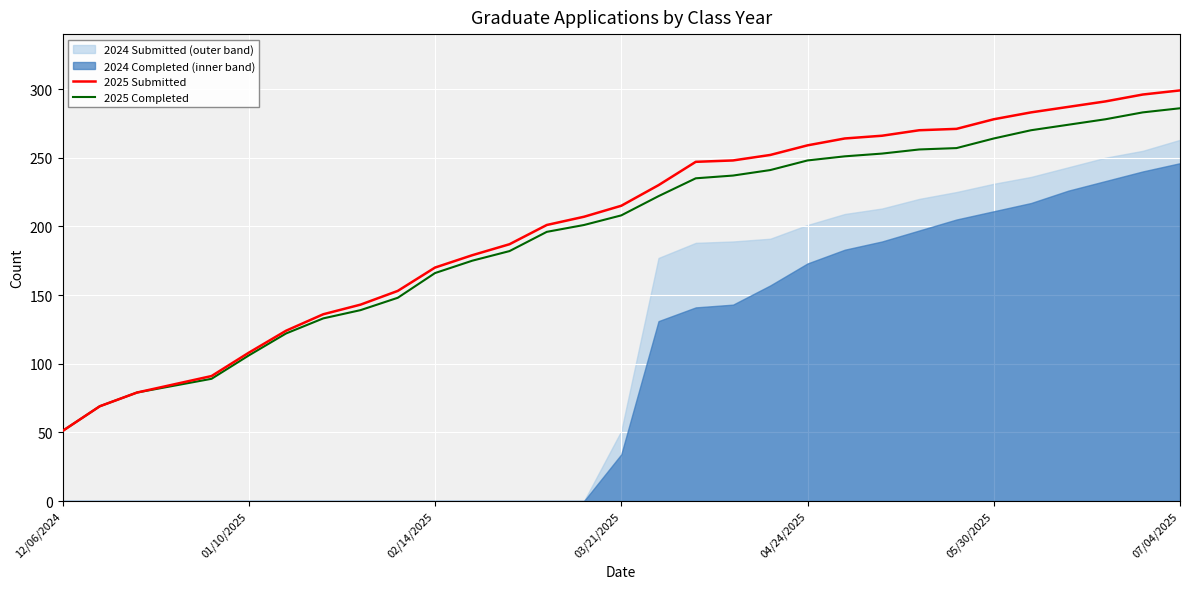

What is the maximum value for 2025 Completed?

286